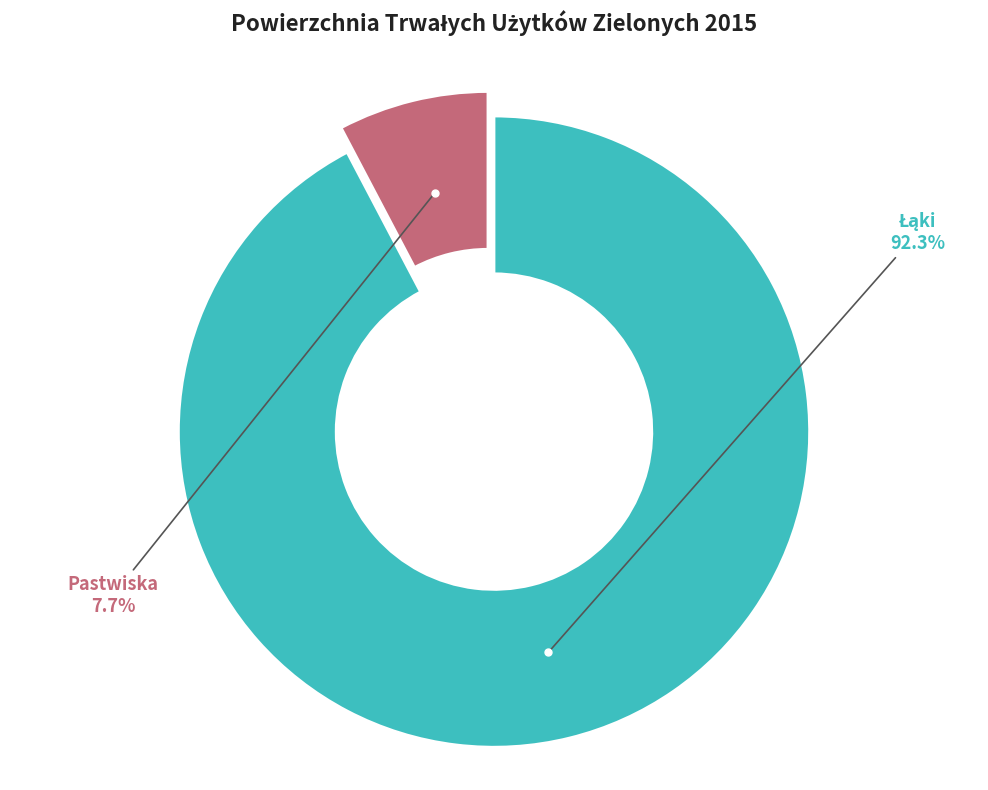

Is there any slice that represents more than half of the pie?

Yes